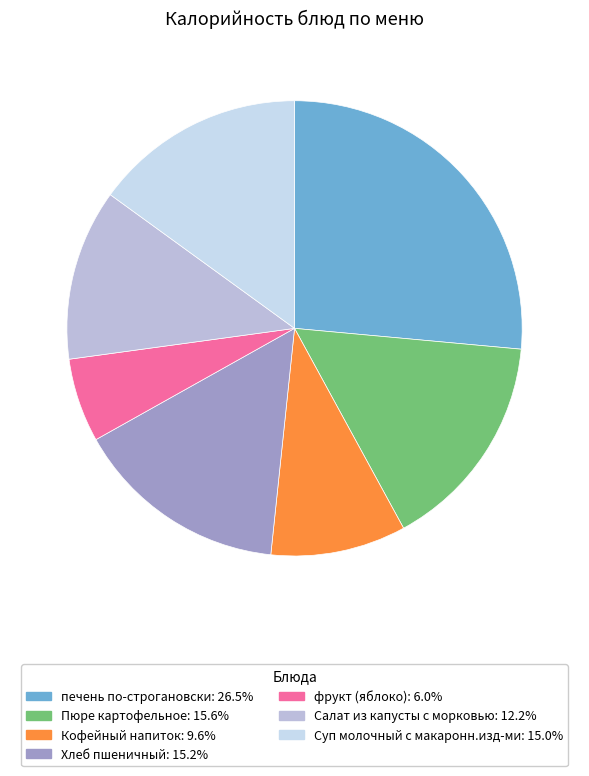

What percentage is the Салат из капусты с морковью slice, to the nearest percent?

12%